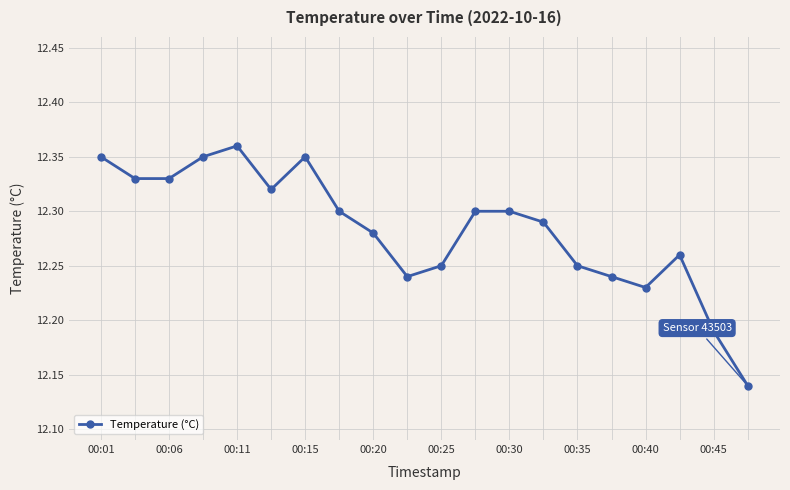

What is the sum of all values?

245.7